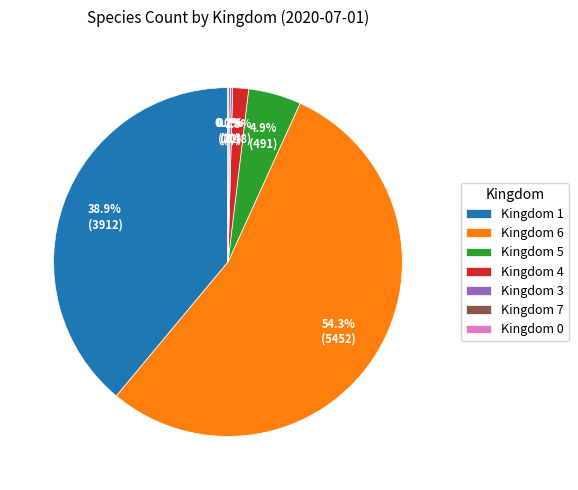

What is the largest slice in the pie chart?

Kingdom 6